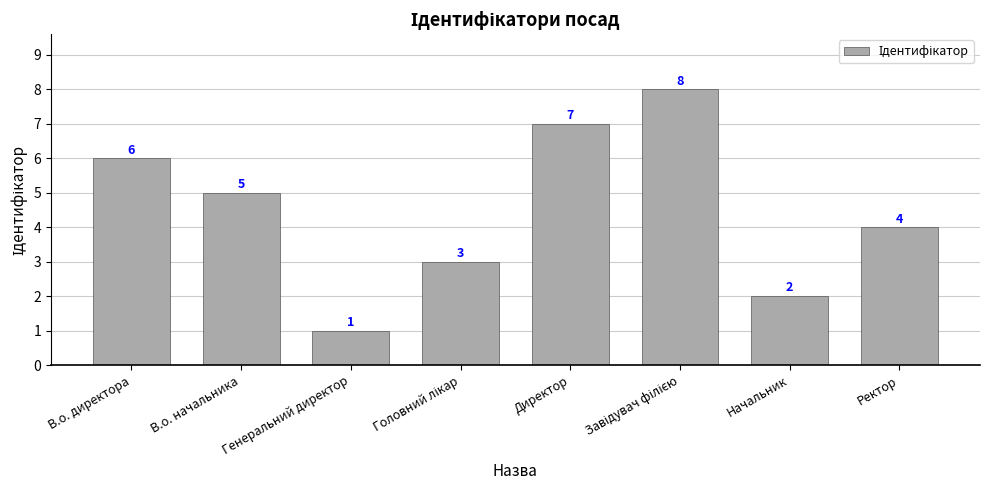

What is the sum of all values?

36